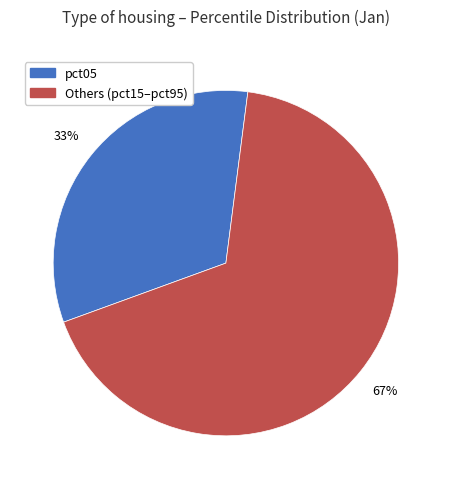

To the nearest percent, what is the average slice percentage?

50%